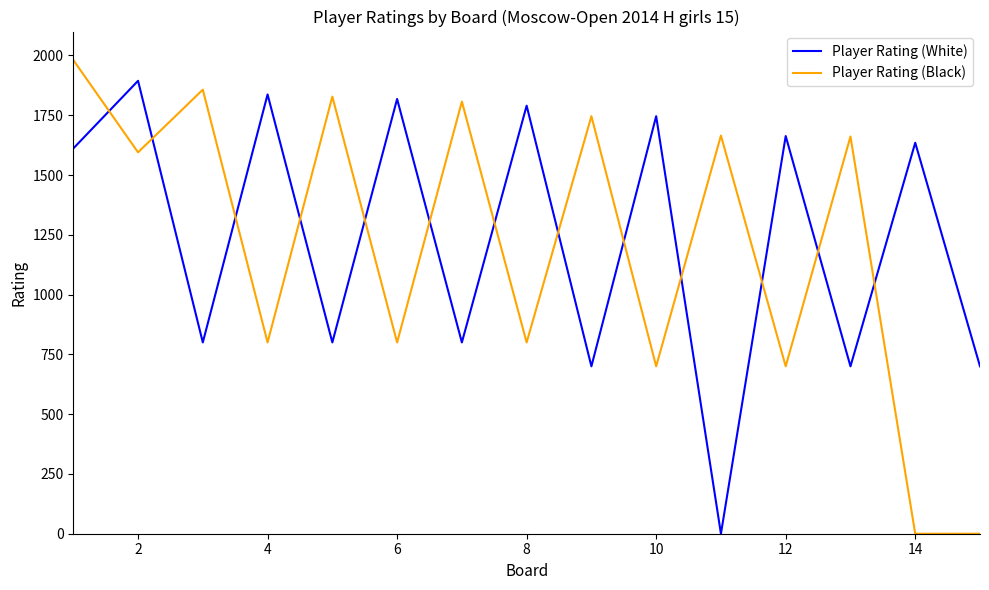

What is the maximum value for Player Rating (White)?

1894